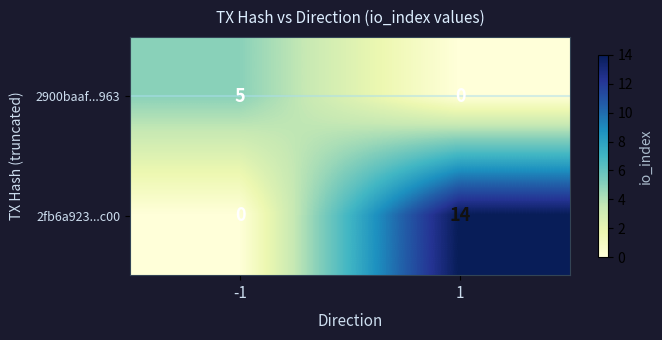

What is the greatest value displayed?

14